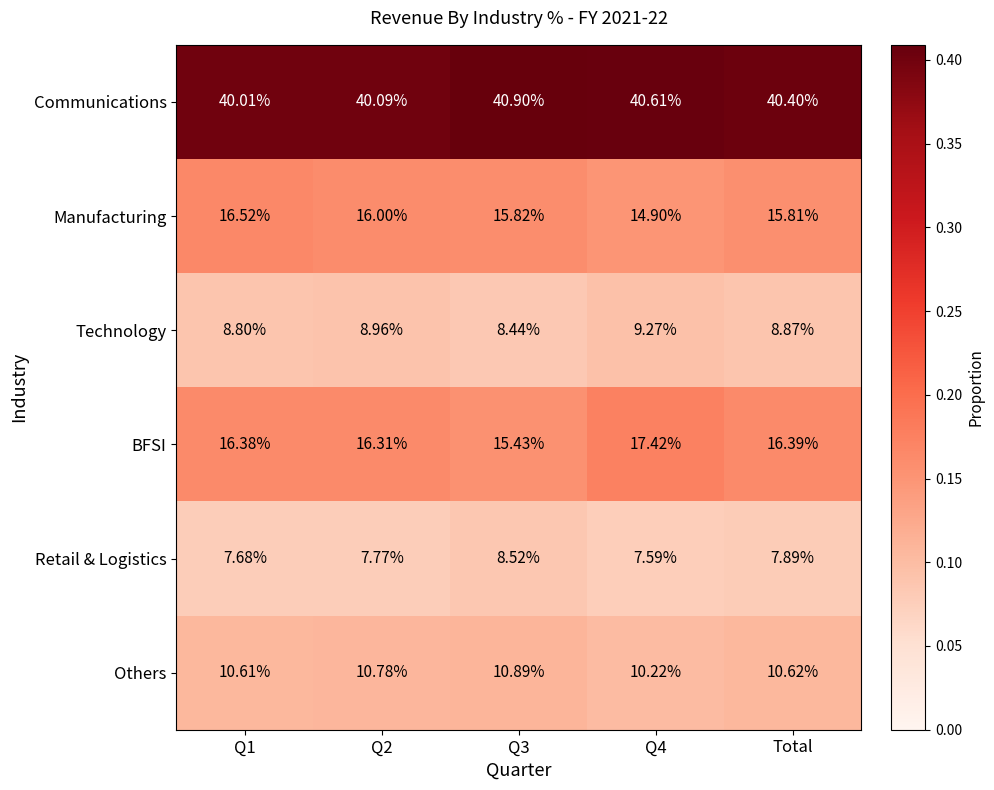

What is the difference between the highest and lowest values at Q1?

32.3